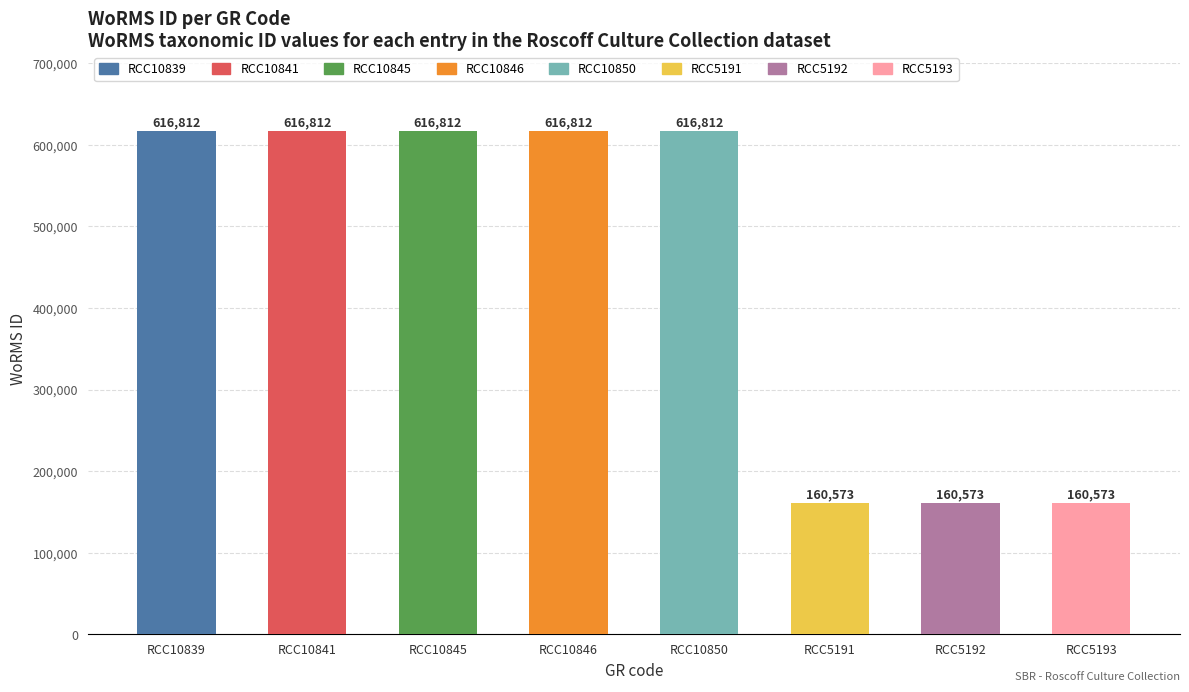

What is the greatest value displayed?

616812